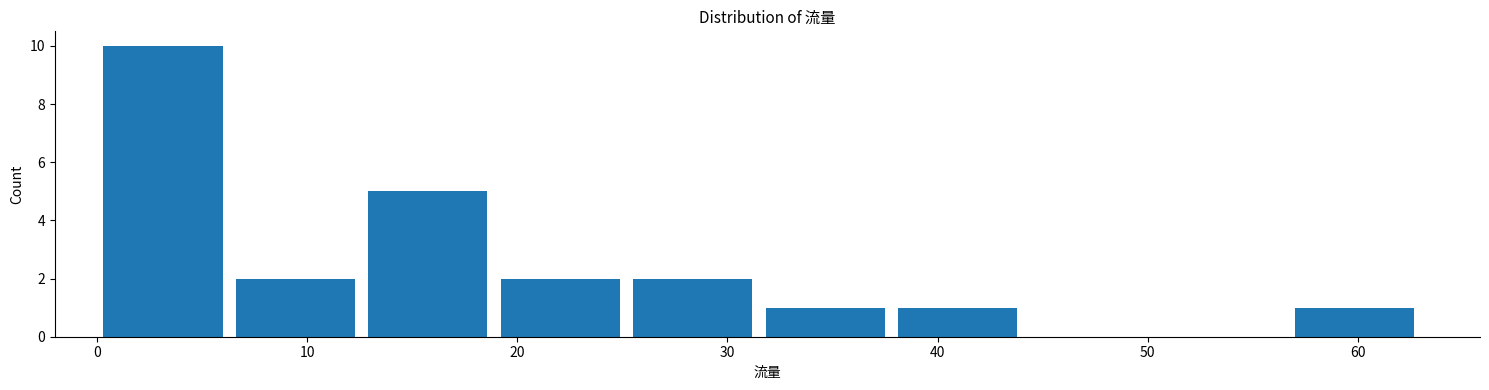

Reading left to right, transcribe this chart: for each bar, give the range it covers on the x-axis and its height. Neither the bar edges nor the heights are printed on the chart, so give them approximately, as read against the axes.

0.0 to 6.3: 10
6.3 to 12.6: 2
12.6 to 18.9: 5
18.9 to 25.2: 2
25.2 to 31.5: 2
31.5 to 37.8: 1
37.8 to 44.1: 1
44.1 to 50.4: 0
50.4 to 56.7: 0
56.7 to 63.0: 1